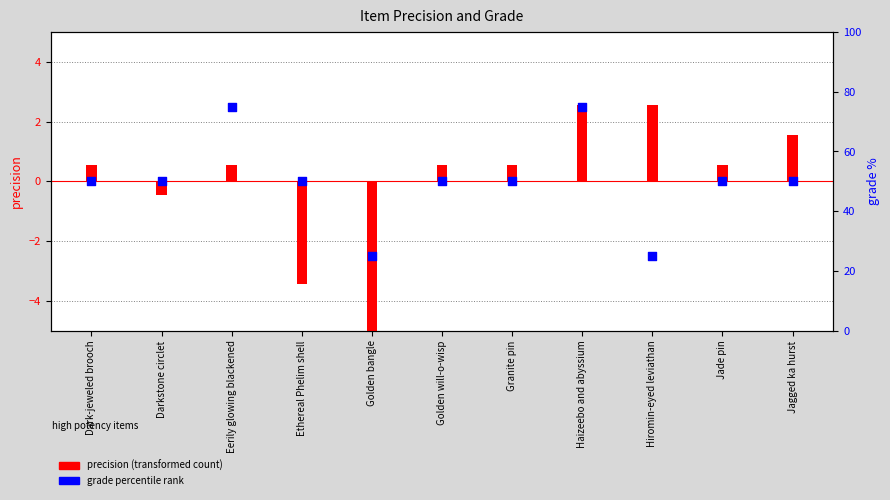

At which category is the sum across all series the highest?

Haizeebo and abyssium